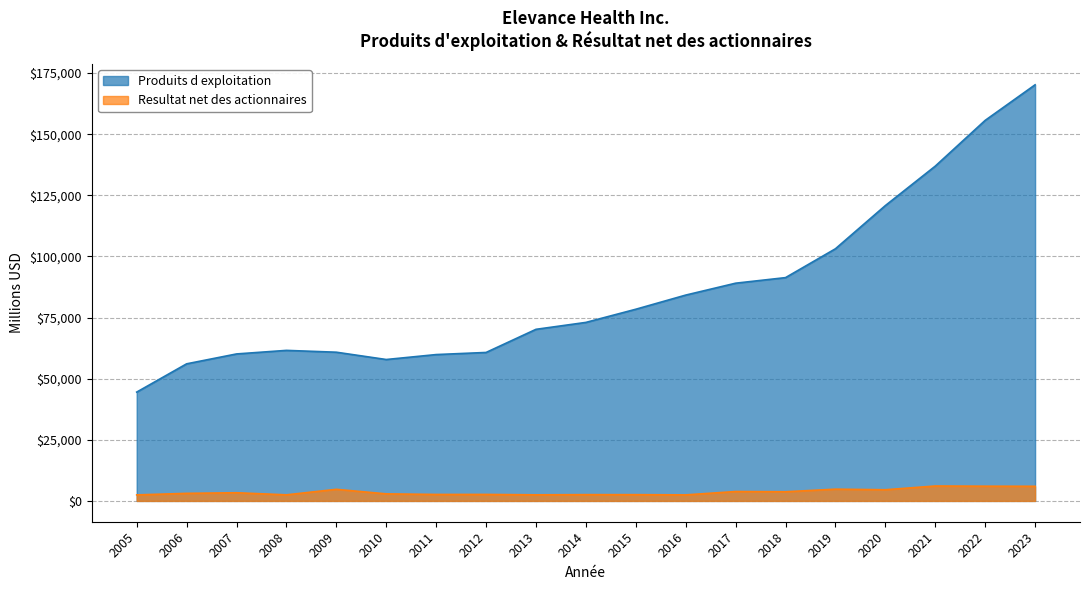

How many interior local peaks does the Produits d exploitation series have?

1